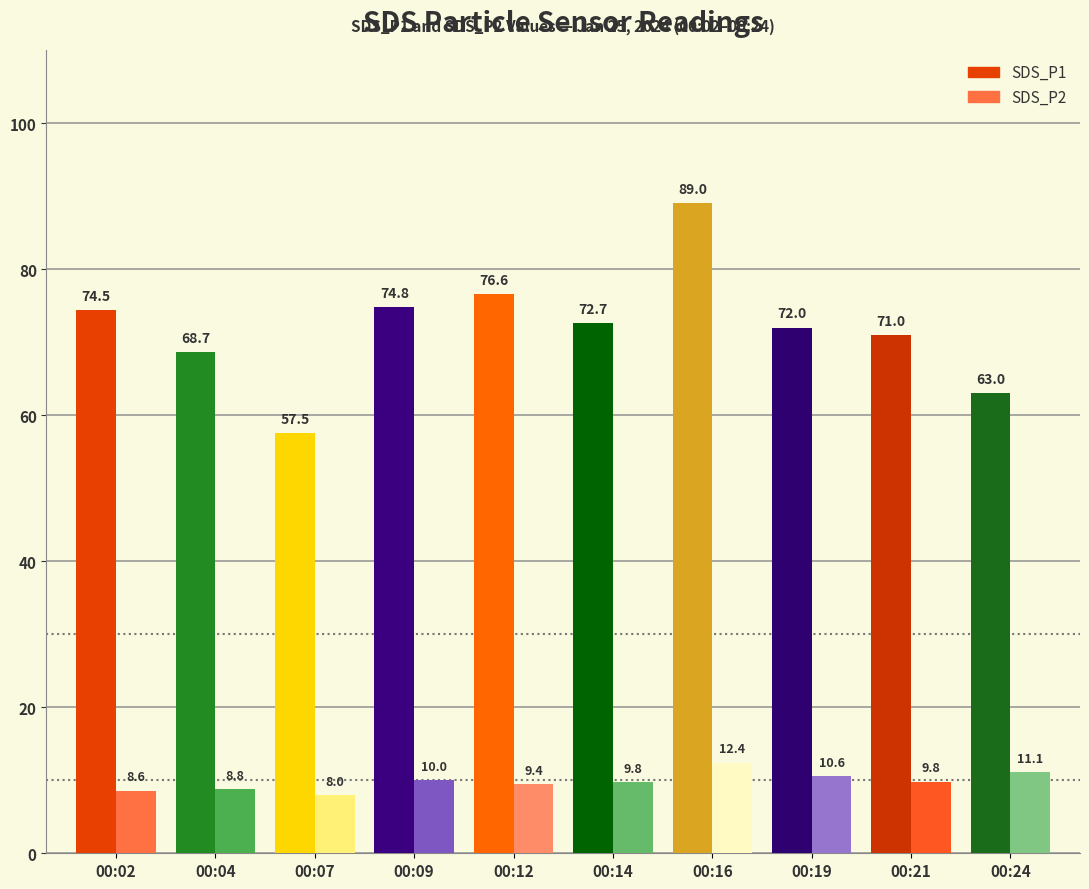

Does the chart contain stacked bars?

No